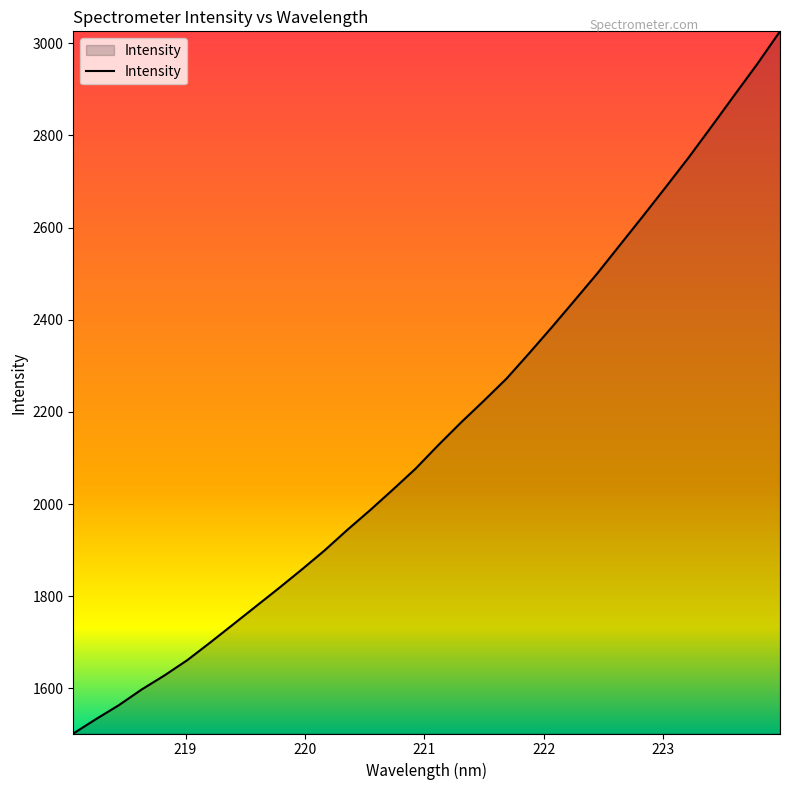

What is the difference between the maximum and minimum values?

1523.3